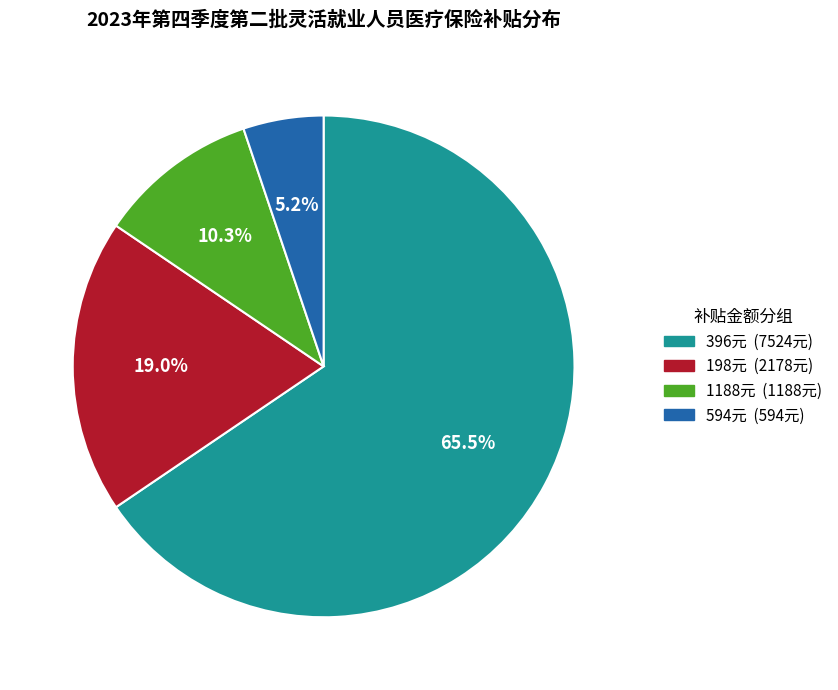

Does any single category account for the majority?

Yes